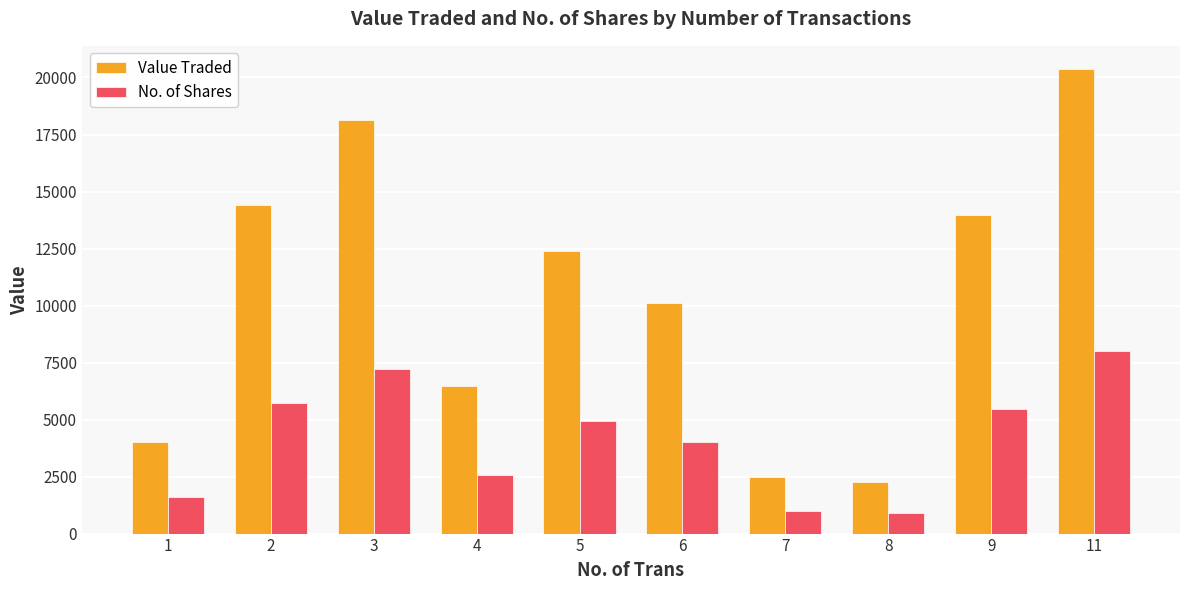

What is the smallest value displayed?

893